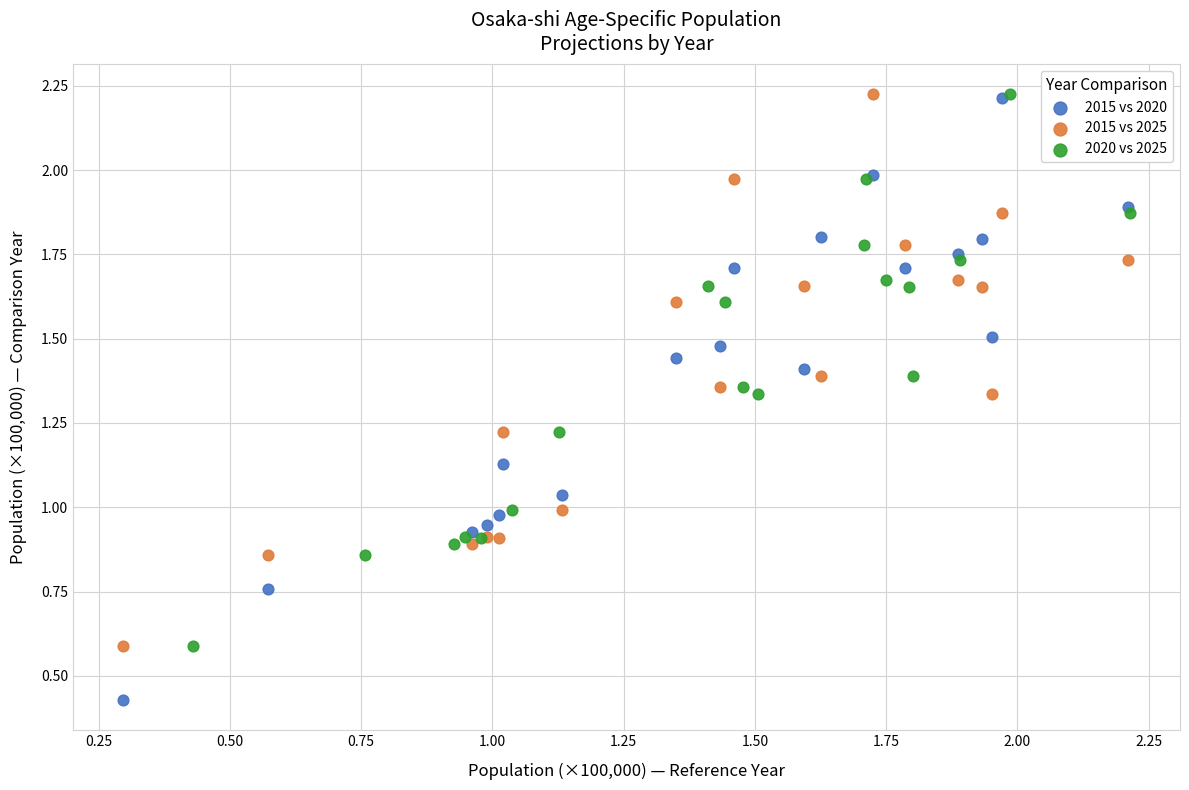

Which series has the largest Y range (max minus min)?

2015 vs 2020